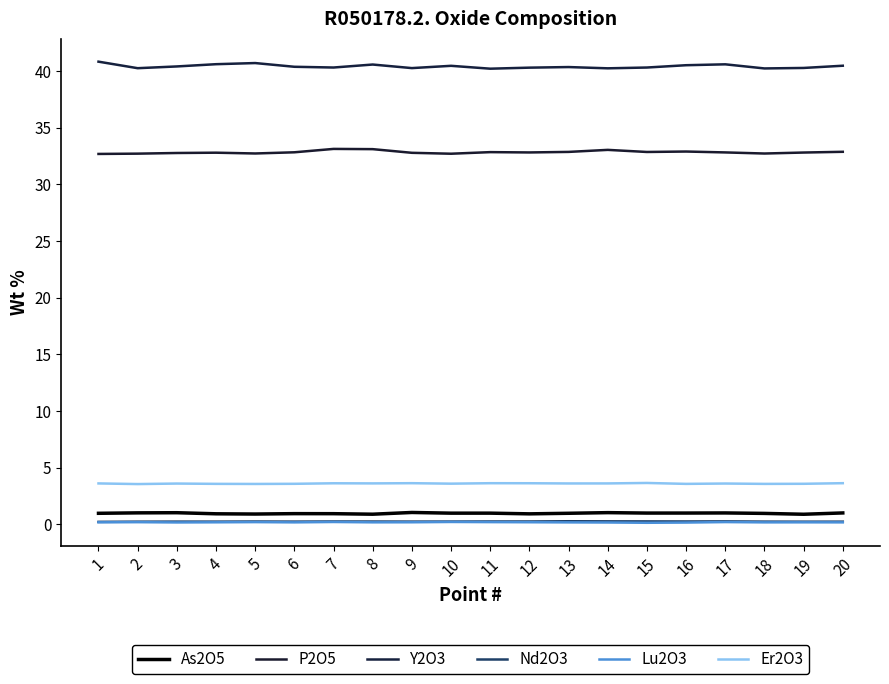

Does the chart have visible grid lines?

No